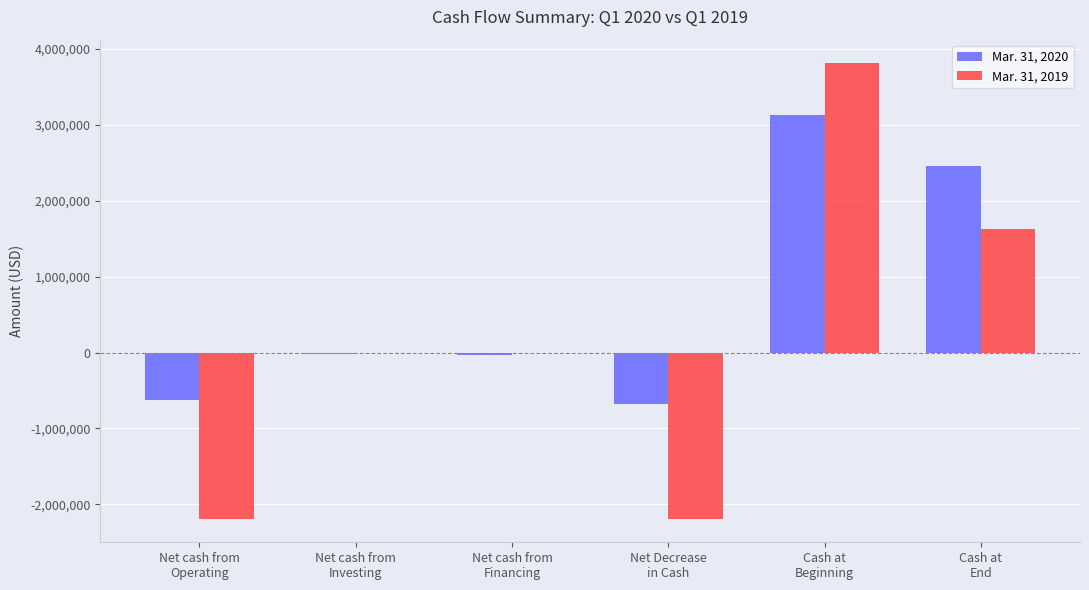

What is the spread (max minus min) of values at Cash at
Beginning?

691110